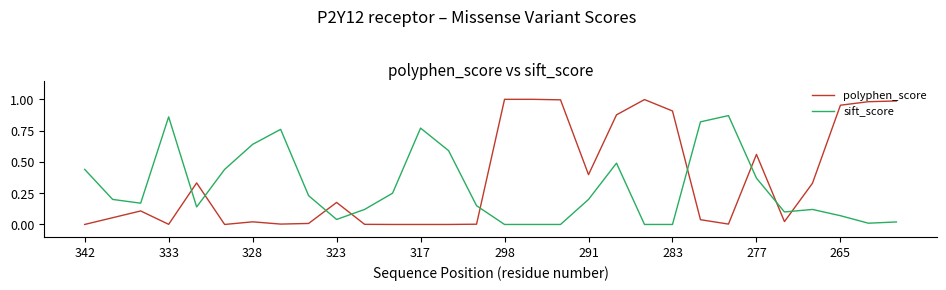

List the series in order of their peak value, highest first.

polyphen_score, sift_score